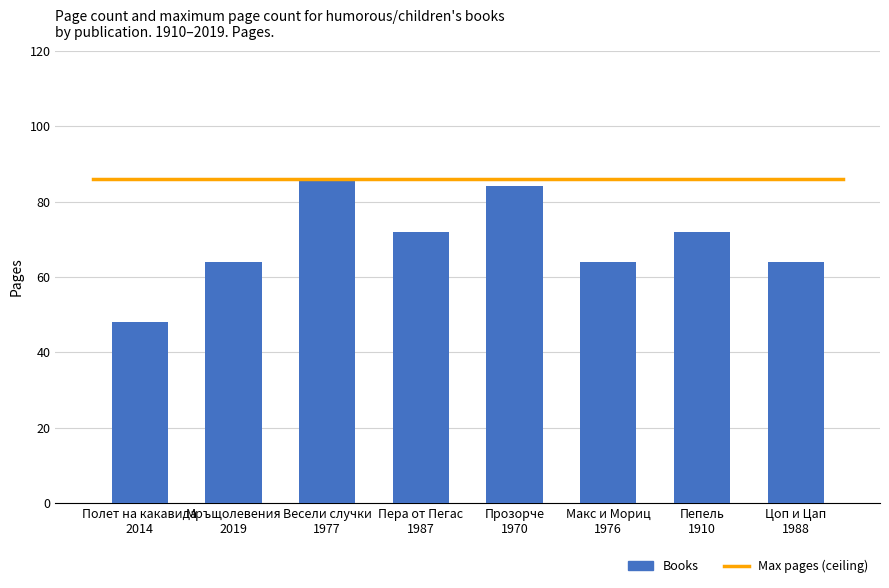

What is the value of the 1st bar from the left?

48